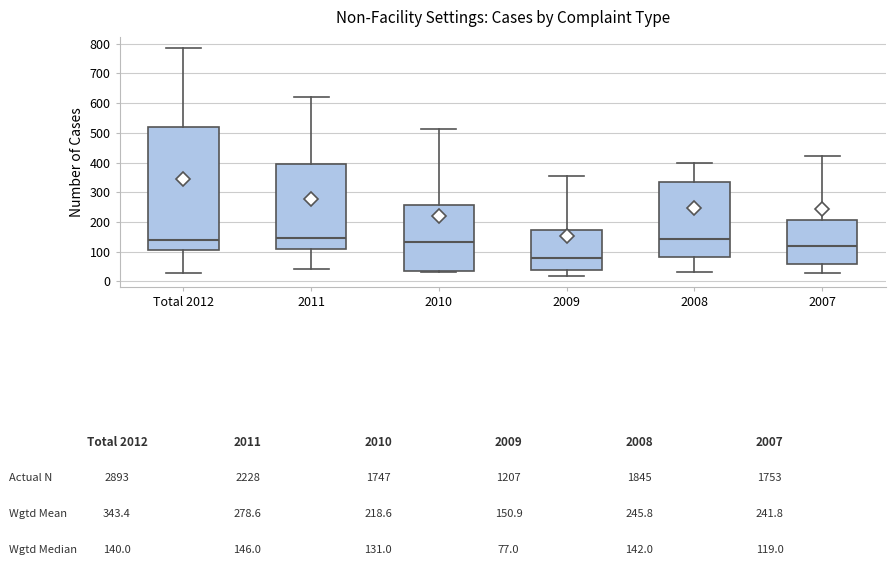

Which box is the tallest, from its lower edge to its upper edge?

Total 2012